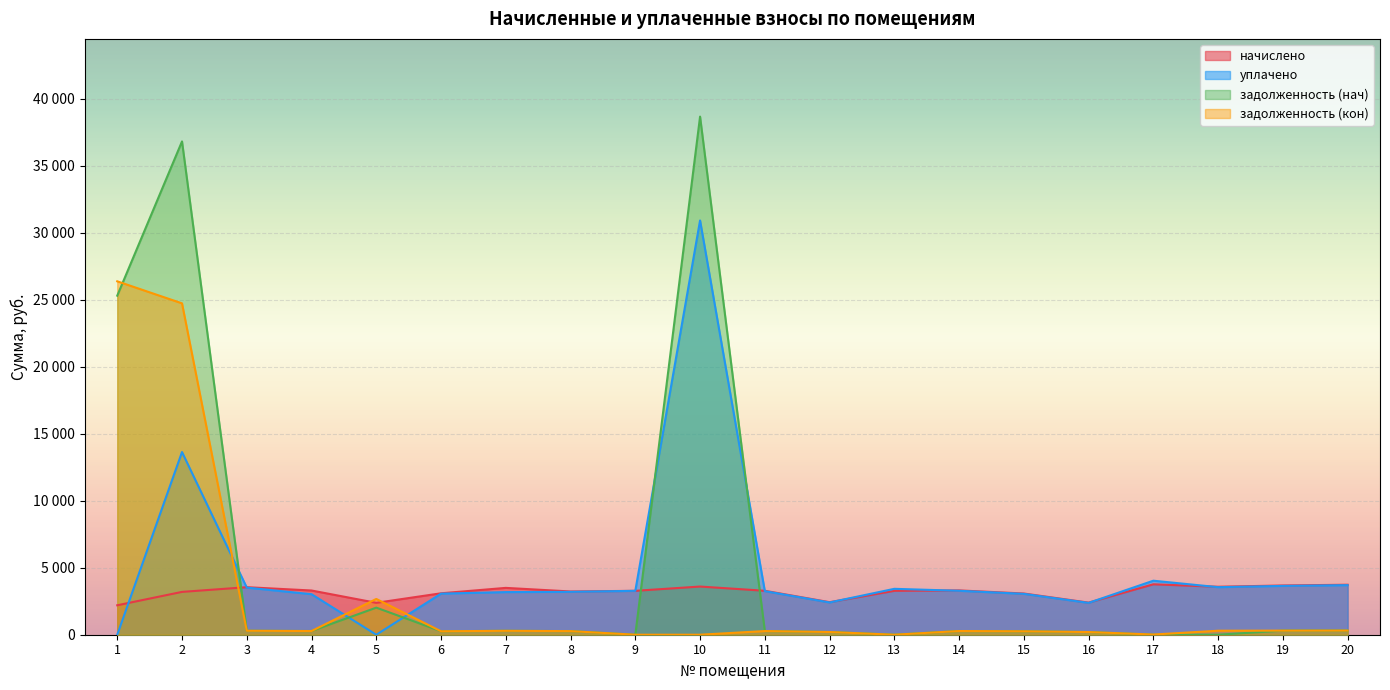

How many times do задолженность (кон) and начислено cross each other?

3